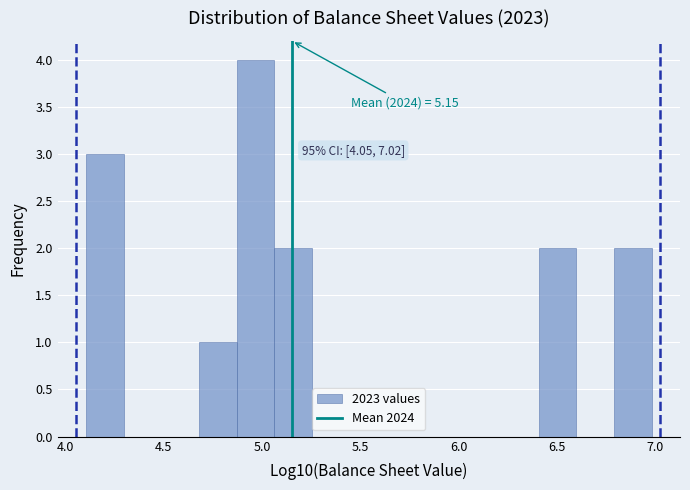

Around what value on the x-axis is the tallest bar? Give the approximate position of its centre, as read against the axis.

4.95